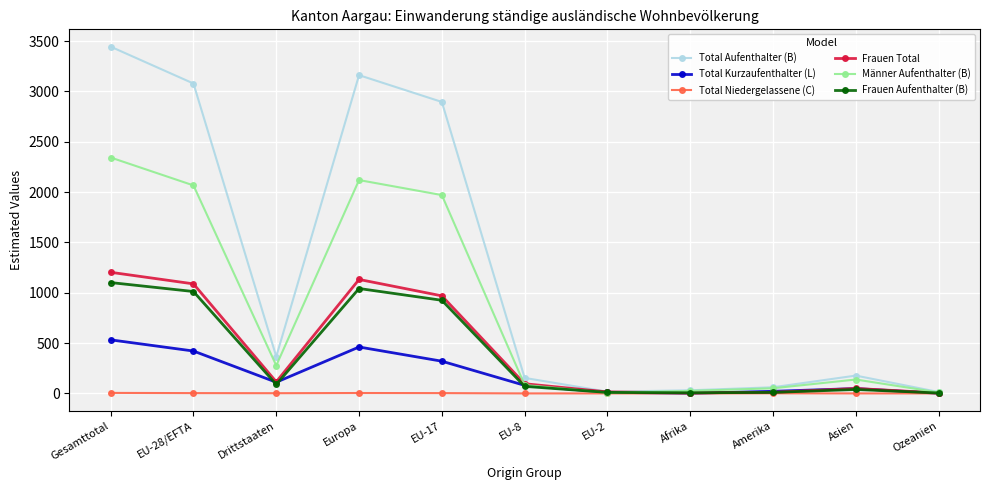

Does the chart display data point markers on the line(s)?

Yes